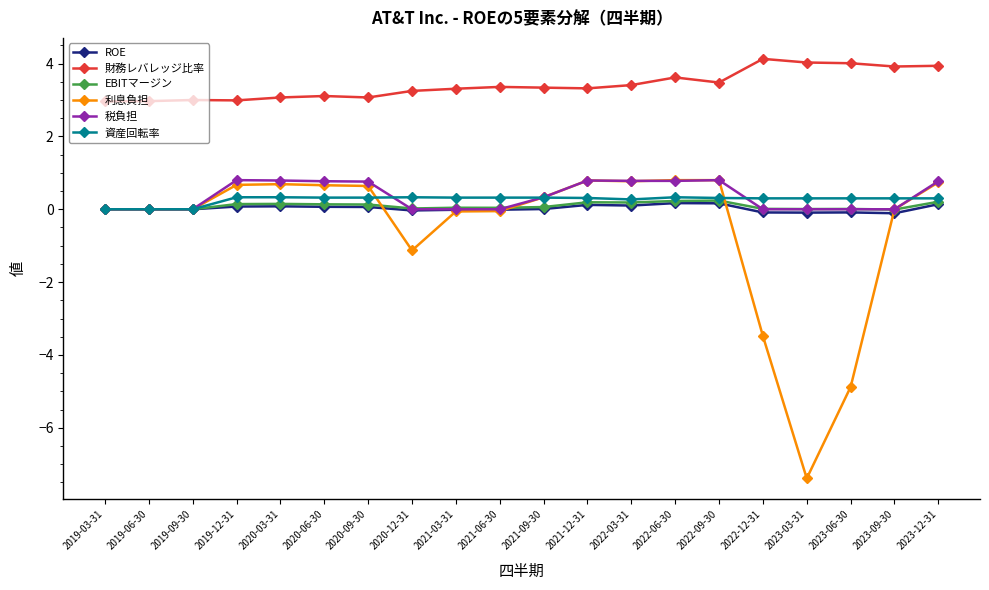

What position from the right is 2023-12-31?

1